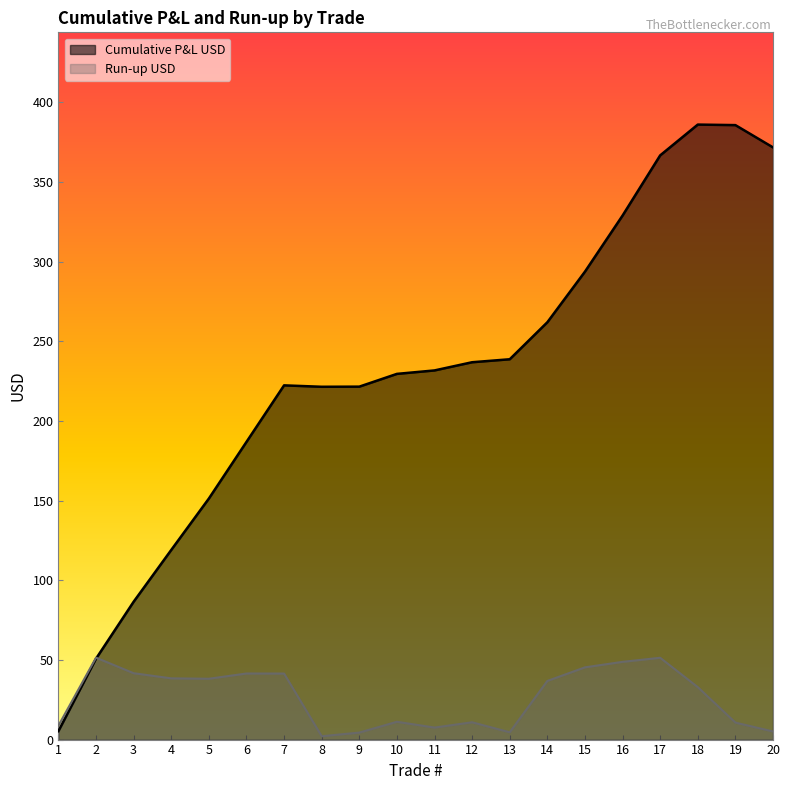

How many intersections are there between Cumulative P&L USD and Run-up USD?

1